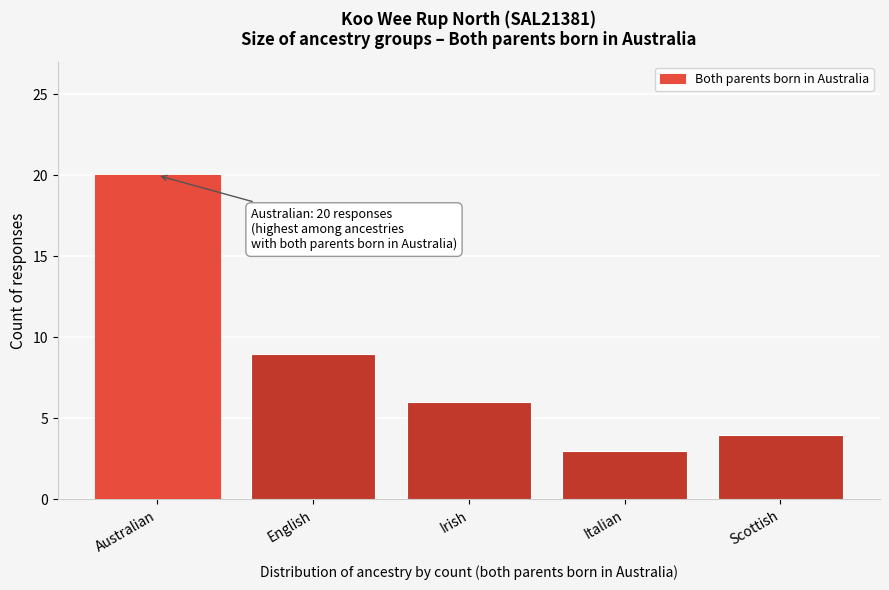

Reading left to right, transcribe all the data shown in this chart.

Australian=20	English=9	Irish=6	Italian=3	Scottish=4